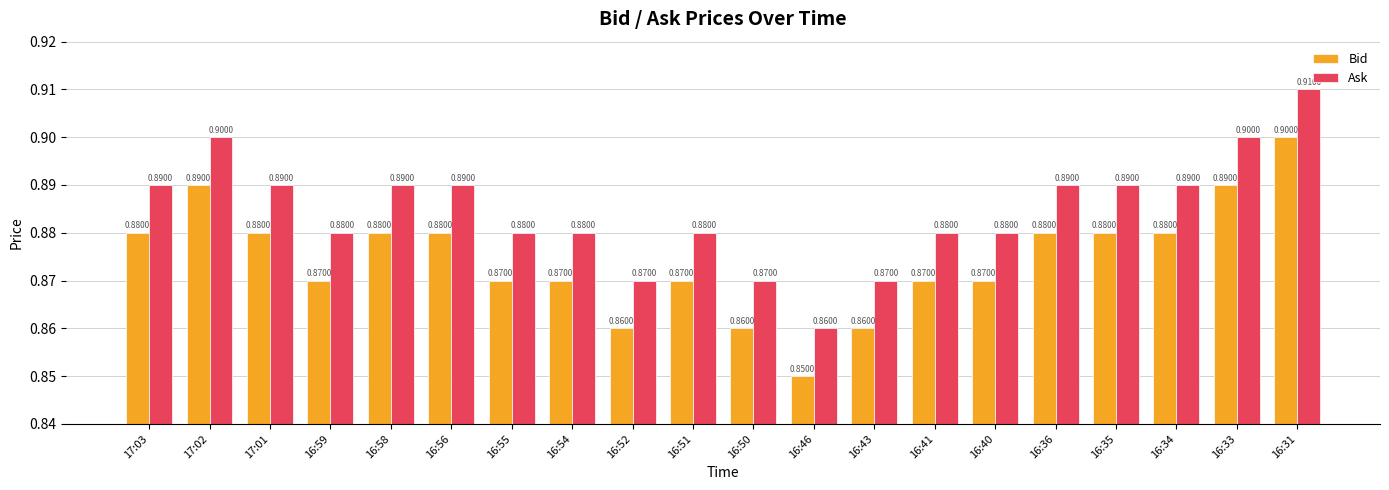

At which label is Bid closest to 0?

16:46